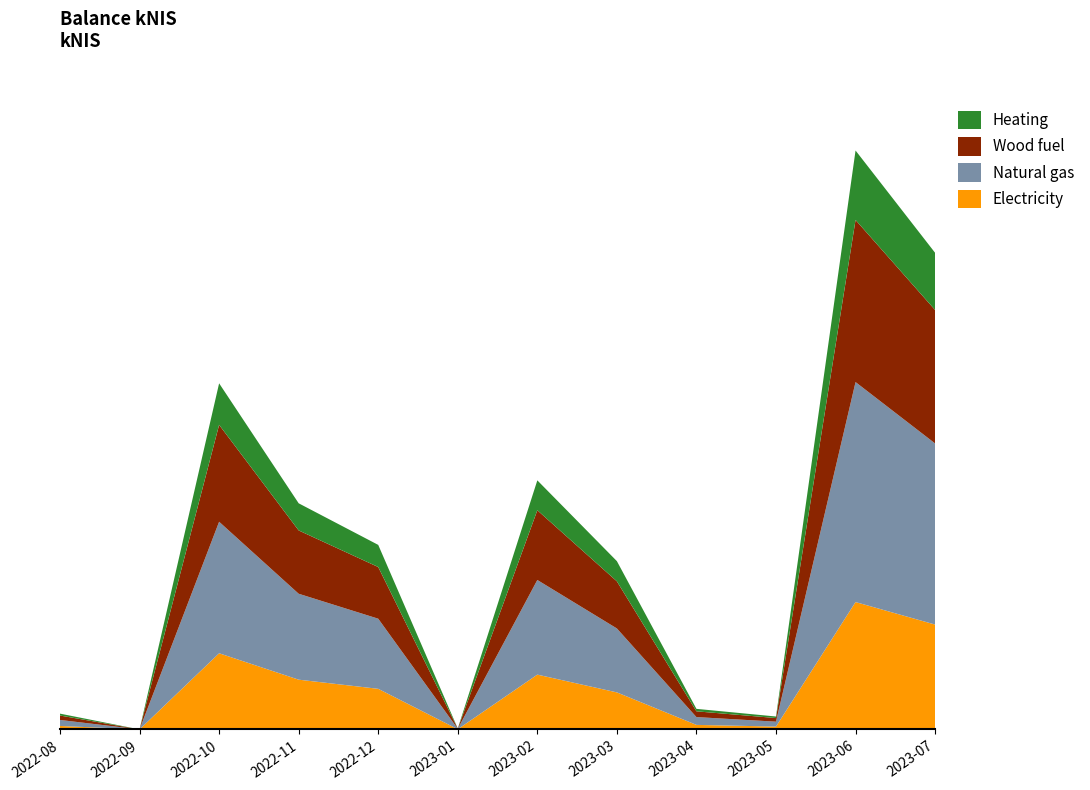

Reading left to right, list all the values displayed in this chart.

2022-08=0.3	2022-09=0.0	2022-10=7.2	2022-11=4.7	2022-12=3.9	2023-01=0.0	2023-02=5.2	2023-03=3.5	2023-04=0.4	2023-05=0.3	2023-06=12.1	2023-07=10.0